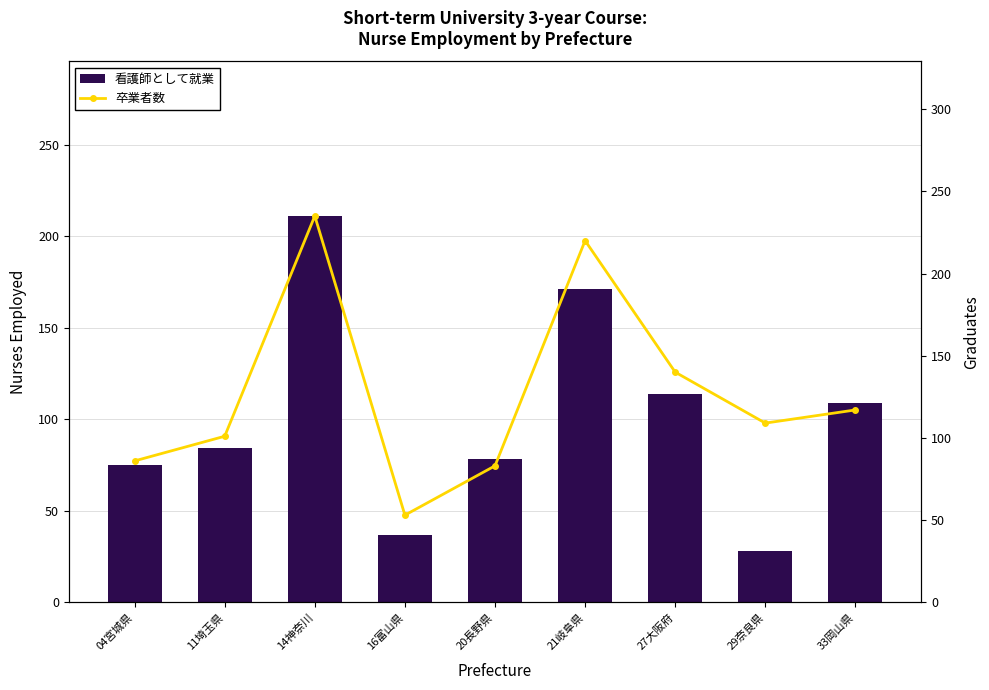

Which series has the largest total across all categories?

卒業者数